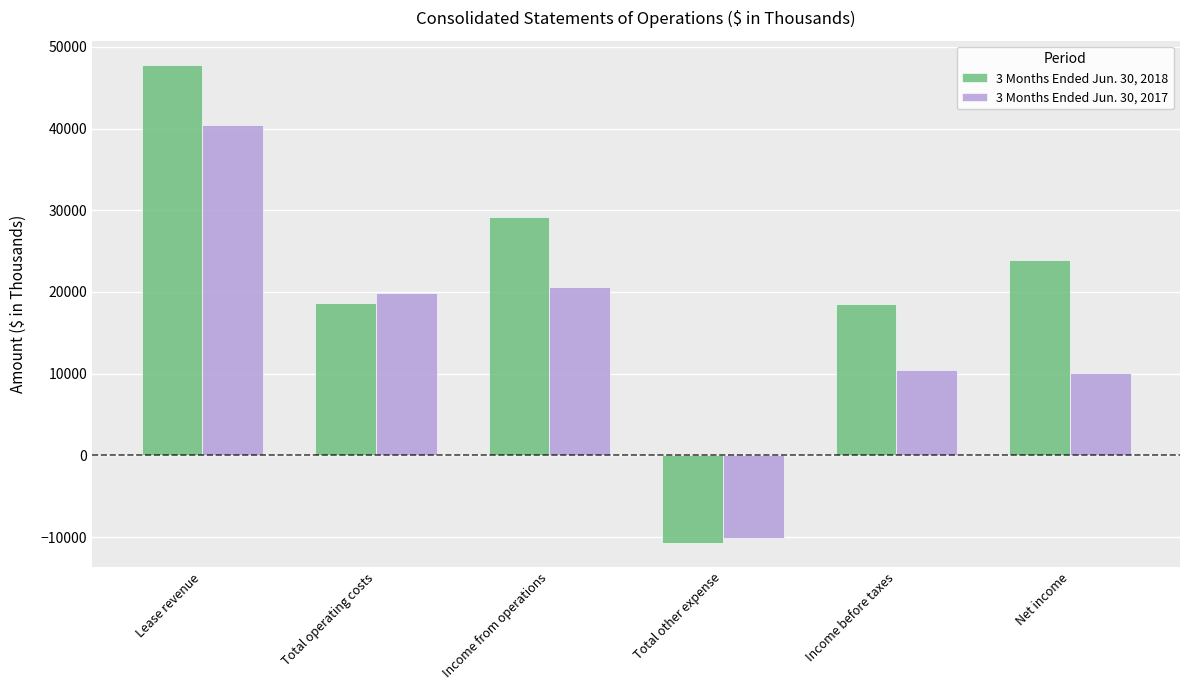

How many values in the 3 Months Ended Jun. 30, 2018 series are below 23936?

3